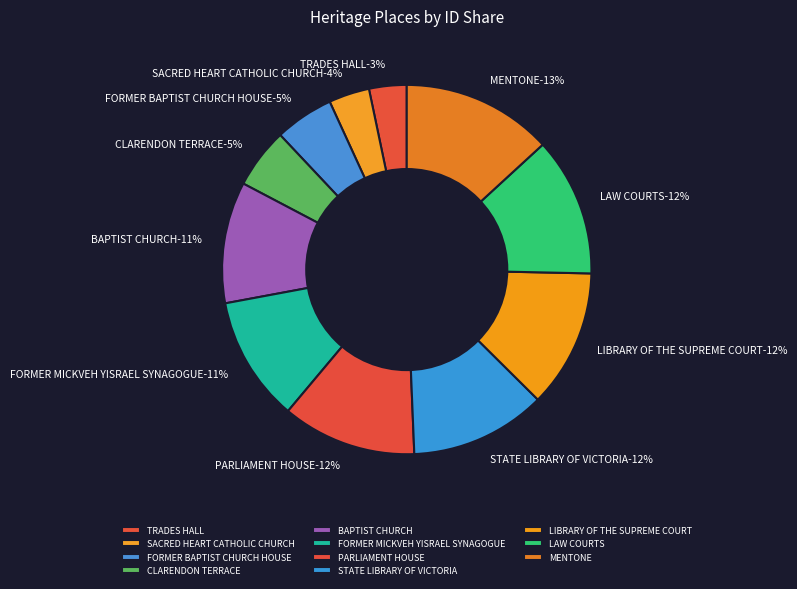

To the nearest percent, what is the difference between the FORMER MICKVEH YISRAEL SYNAGOGUE and MENTONE slice percentages?

2%